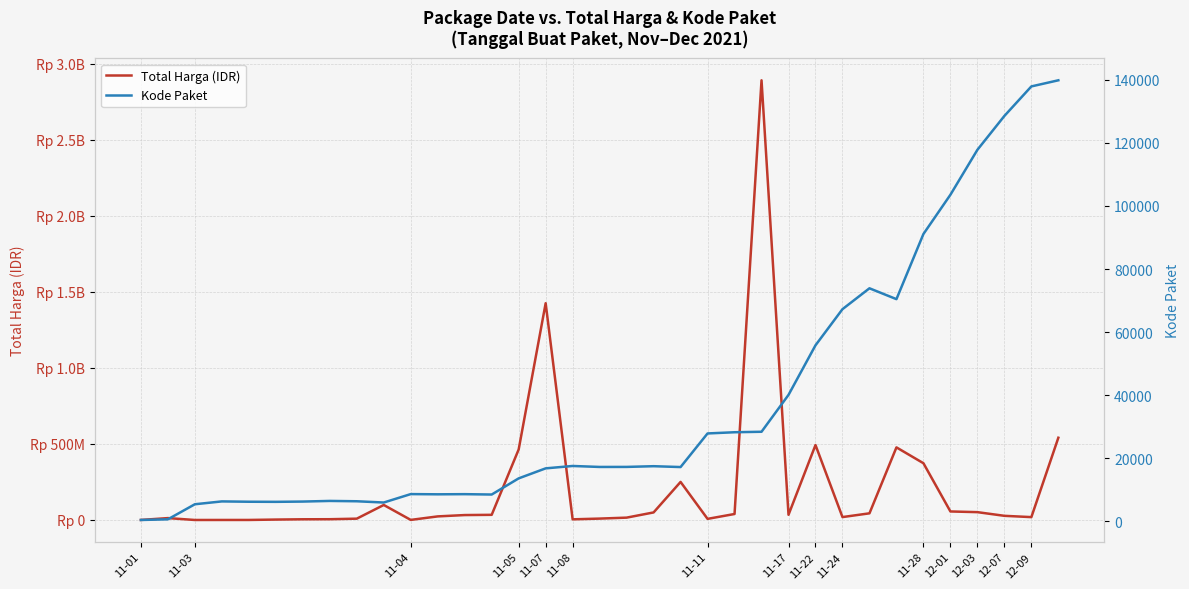

Does the chart have visible grid lines?

Yes